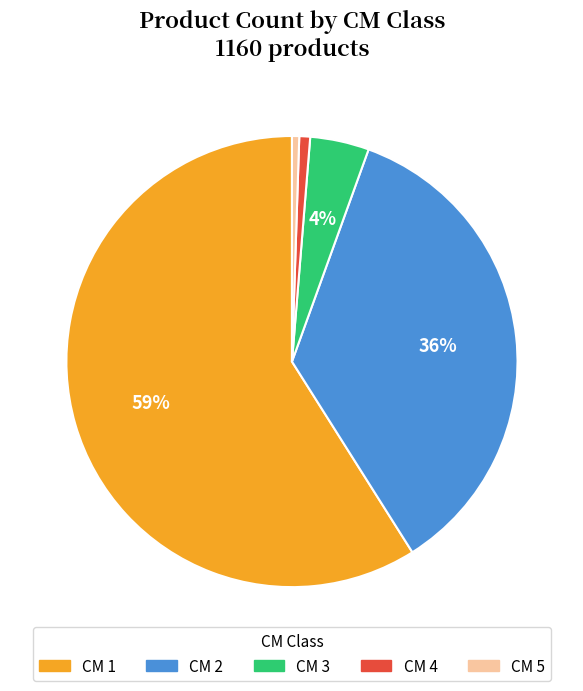

Is the sum of CM 4 and CM 1 greater than half?

Yes